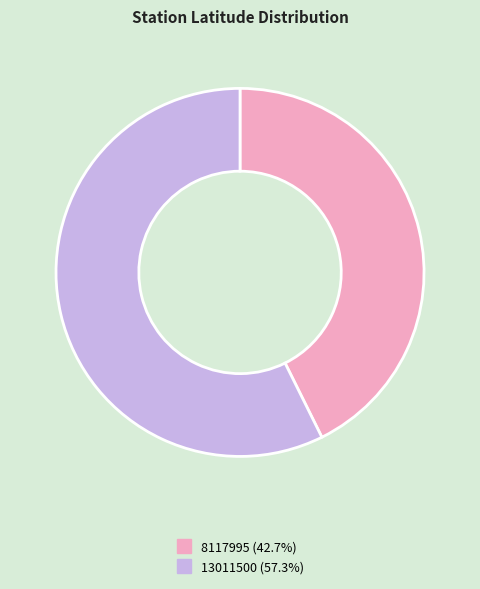

Rank the categories by value from lowest to highest.

8117995, 13011500